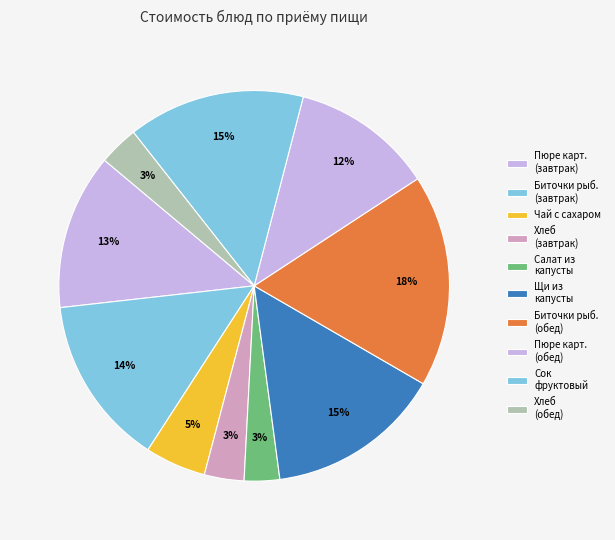

What is the change in value from Чай с сахаром to Хлеб (обед)?

-1.5